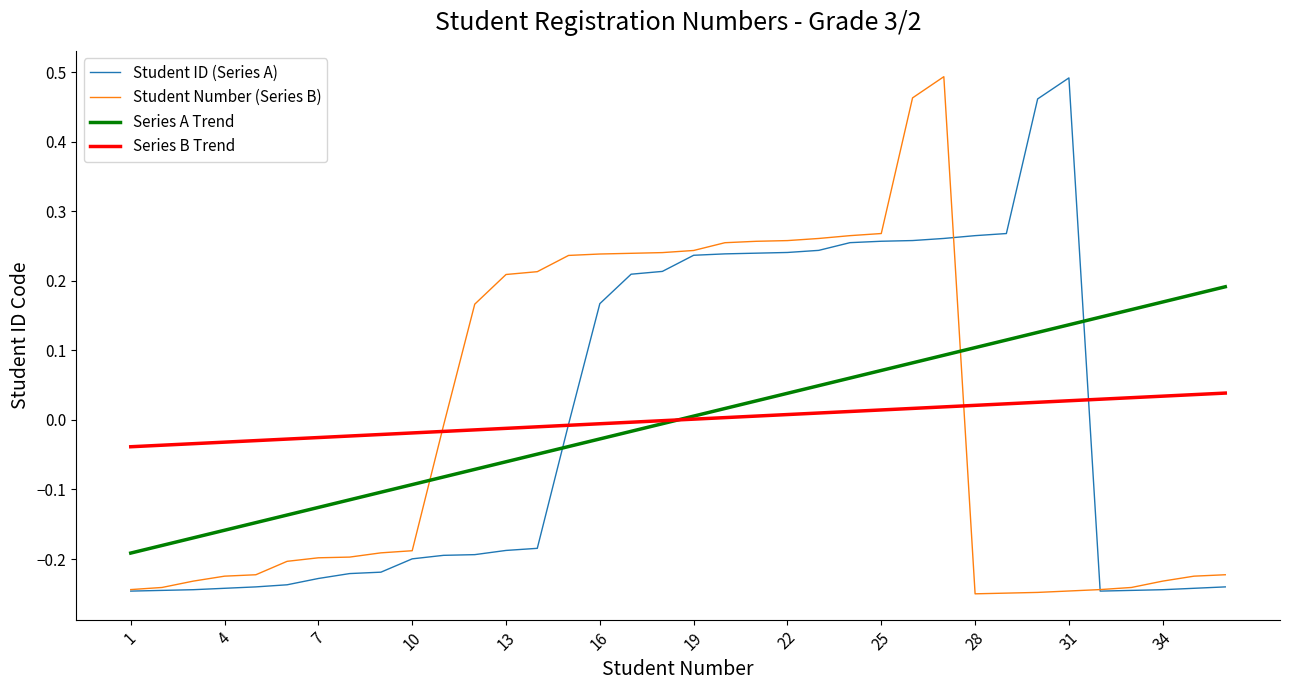

After their last crossing, which series has the higher values: Student Number (Series B) or Series A Trend?

Series A Trend